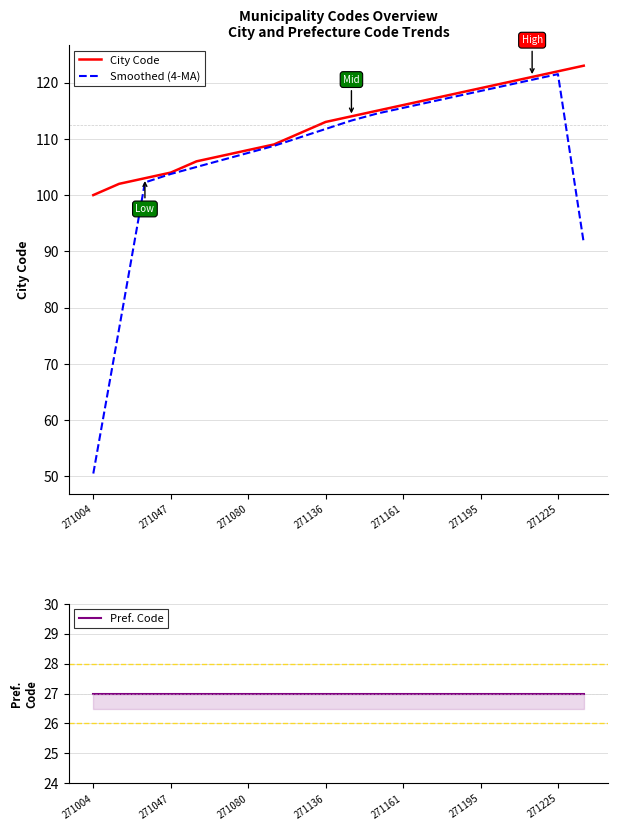

How many data points in Smoothed (4-MA) are less than 111?

10